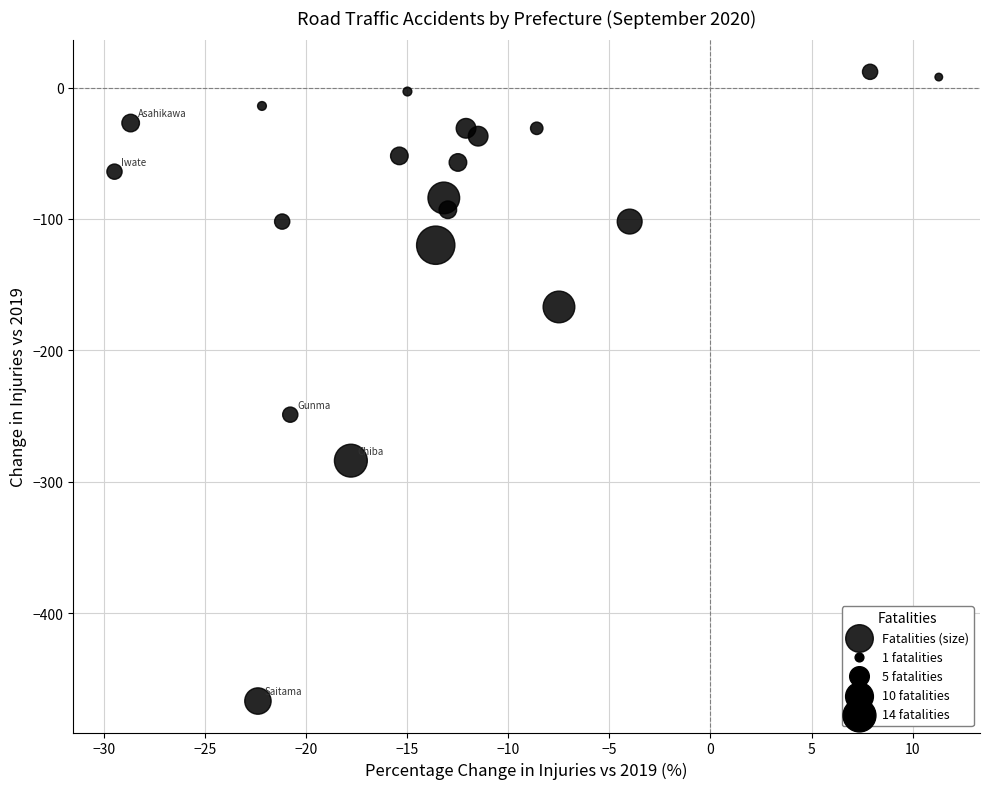

What is the range of Y values (max minus min)?

479